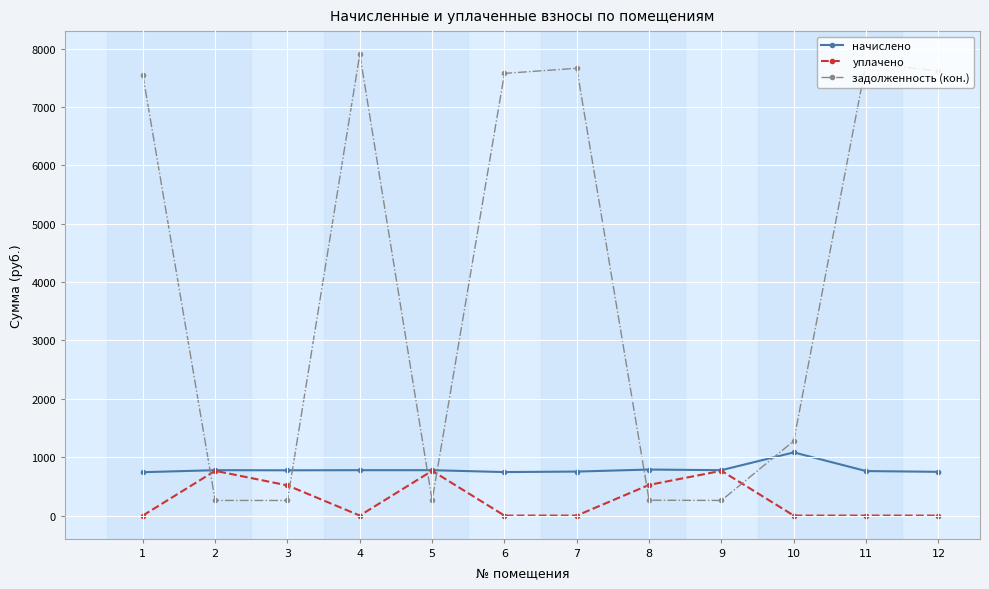

How many lines are shown in the chart?

3